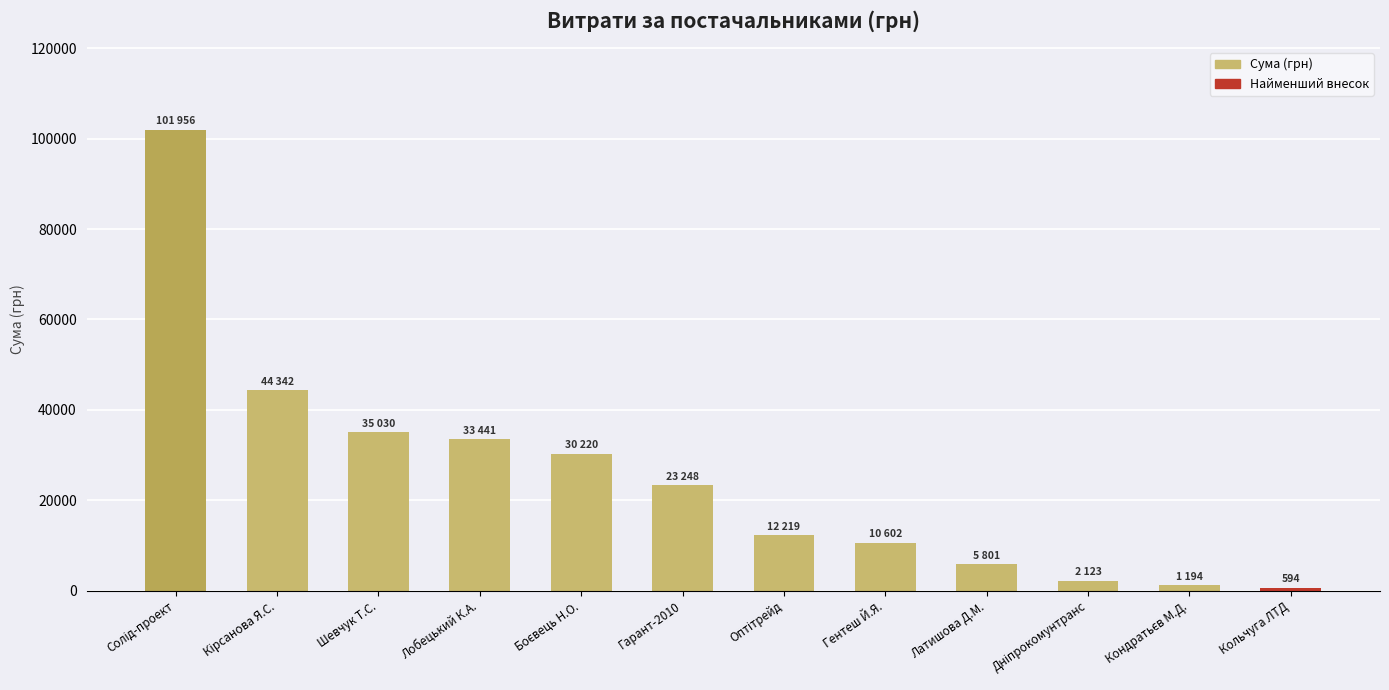

Is it true that the value at Лобецький К.А. is 33441.0?

True